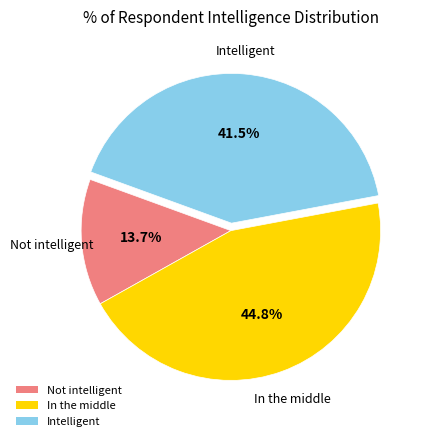

What is the ratio of the value at In the middle to the value at Intelligent?

1.1